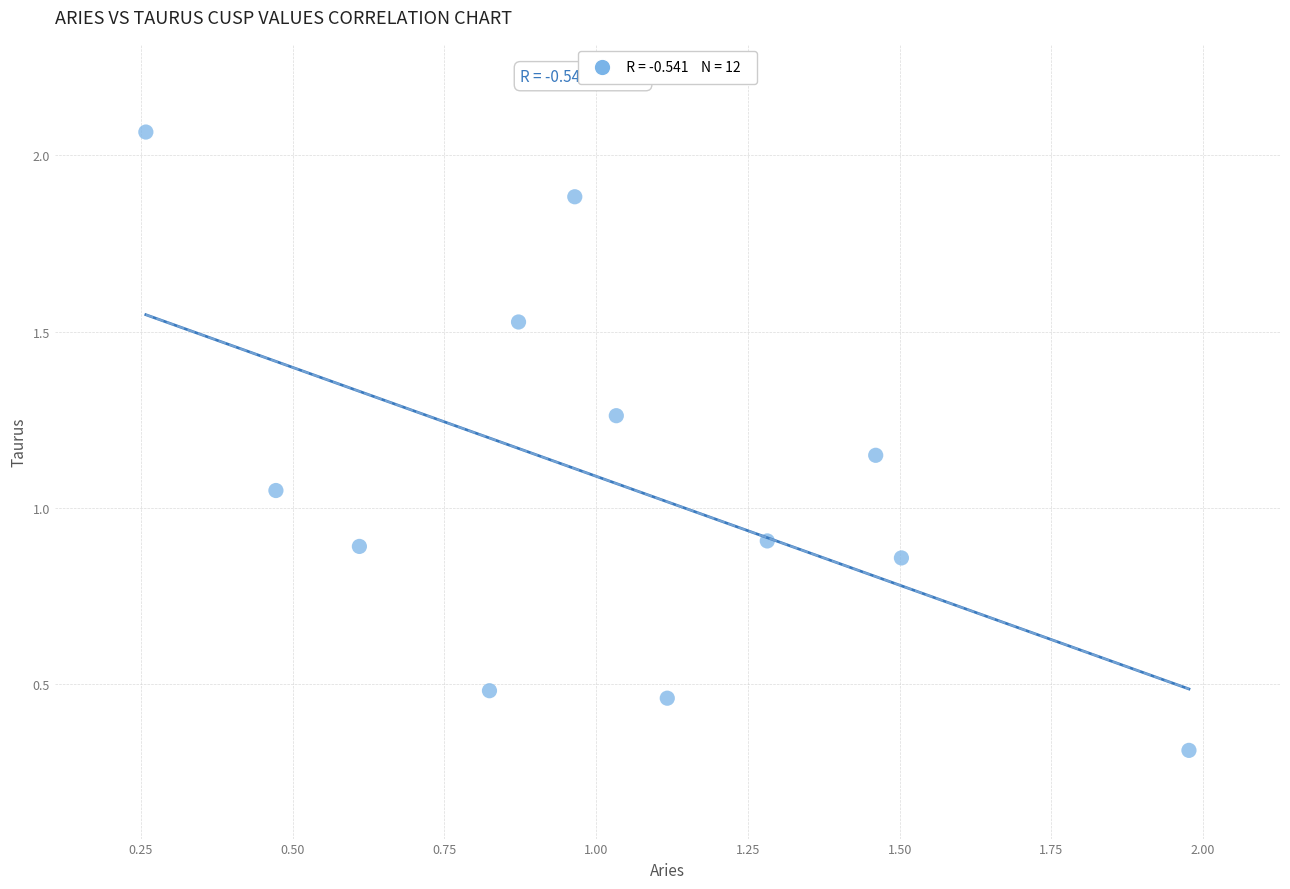

What is the range of Y values (max minus min)?

1.8